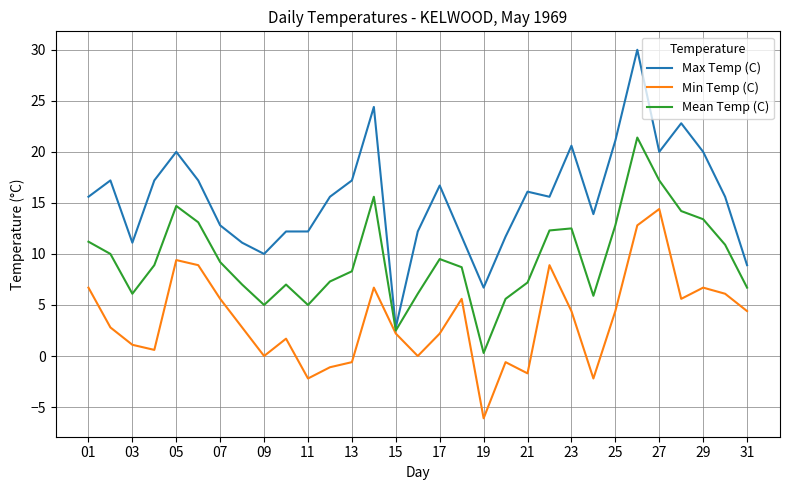

What is the greatest value displayed?

30.0